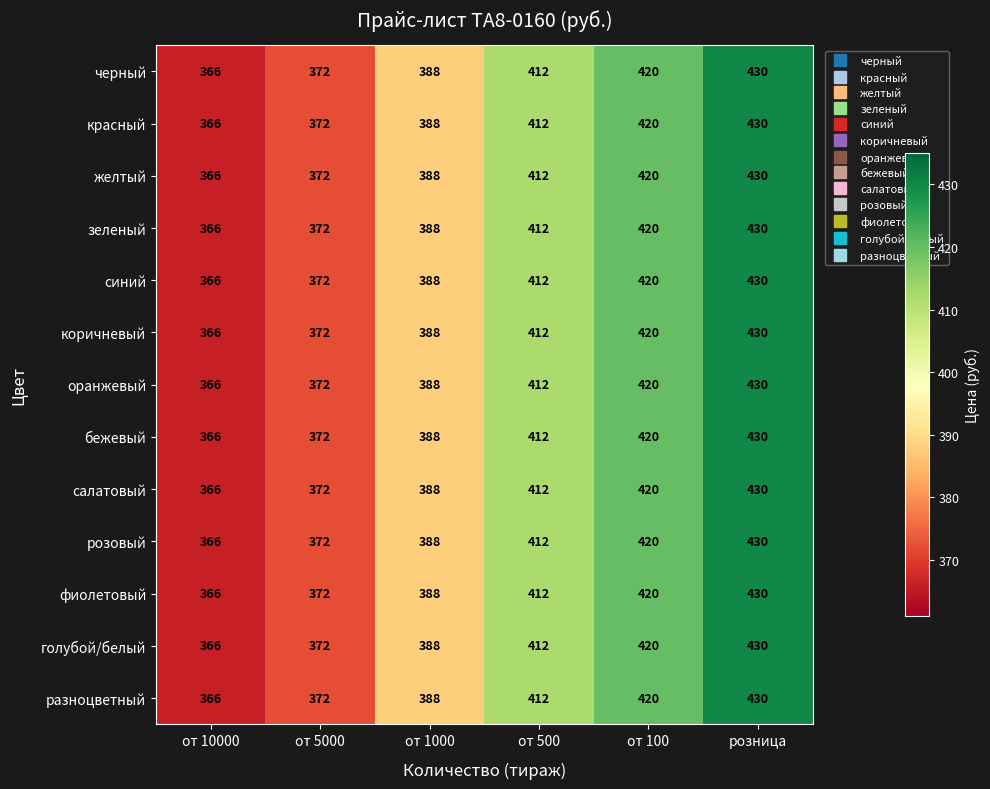

What is the minimum value shown in the chart?

366